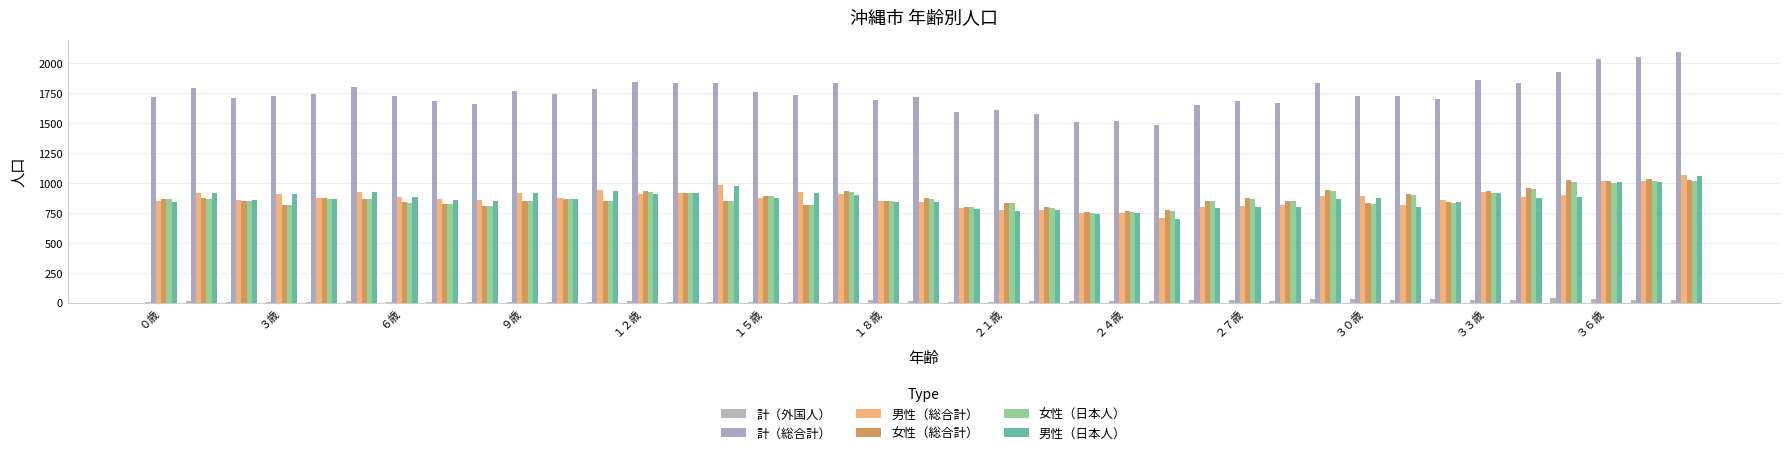

Rank the series by their maximum value, from highest to lowest.

計（総合計）, 男性（総合計）, 男性（日本人）, 女性（総合計）, 女性（日本人）, 計（外国人）